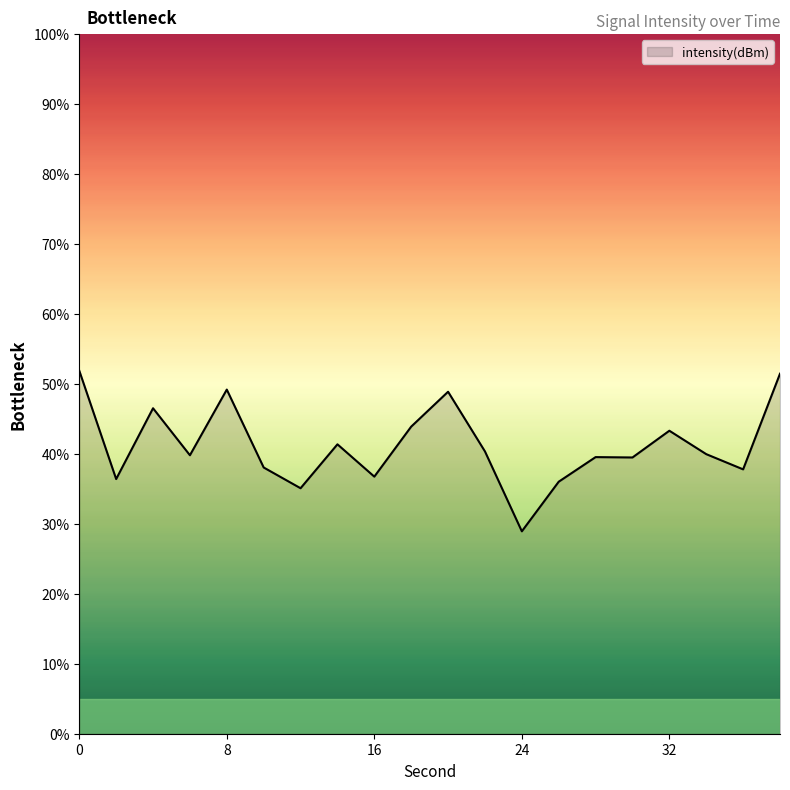

Count the number of values greater than 39.

13